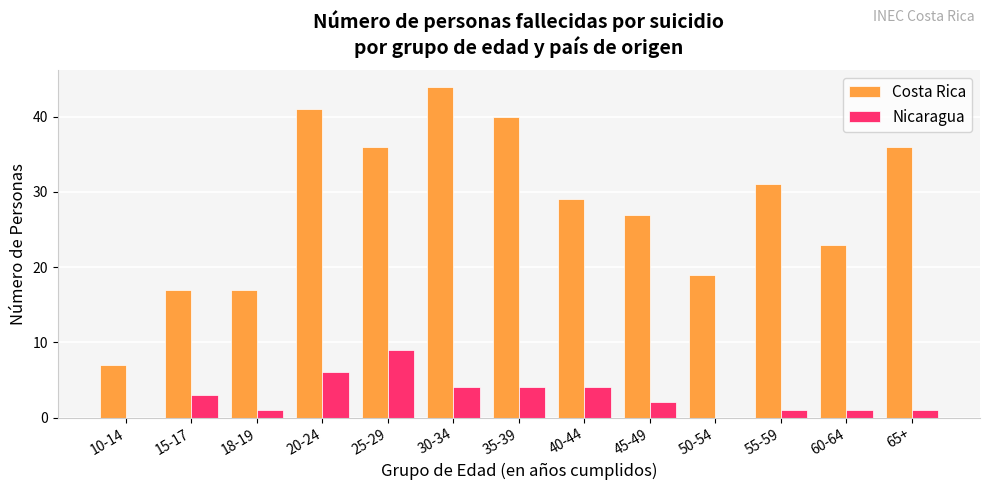

Reading right to left, list all the values displayed in this chart.

Costa Rica: 65+=36	60-64=23	55-59=31	50-54=19	45-49=27	40-44=29	35-39=40	30-34=44	25-29=36	20-24=41	18-19=17	15-17=17	10-14=7
Nicaragua: 65+=1	60-64=1	55-59=1	50-54=0	45-49=2	40-44=4	35-39=4	30-34=4	25-29=9	20-24=6	18-19=1	15-17=3	10-14=0